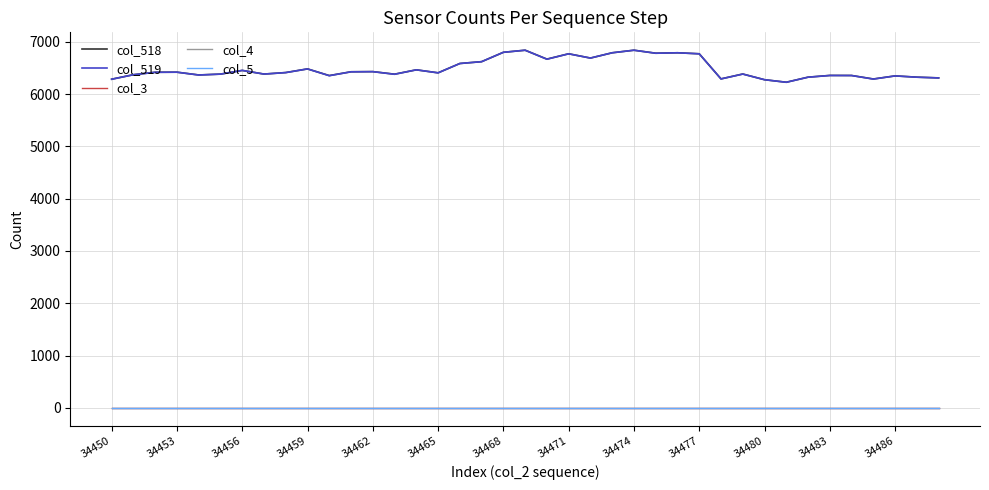

Is this an area chart (filled region under the line)?

No